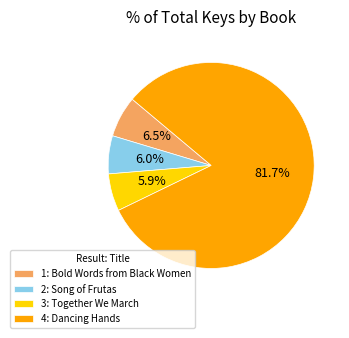

Does 2: Song of Frutas account for over 50% of the chart?

No